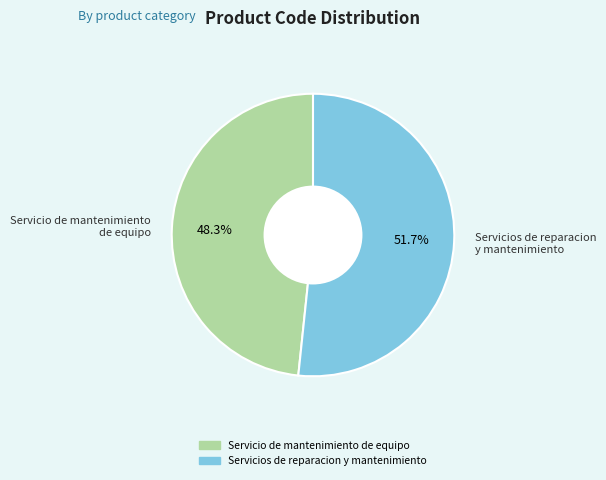

How many slices are in this pie chart?

2